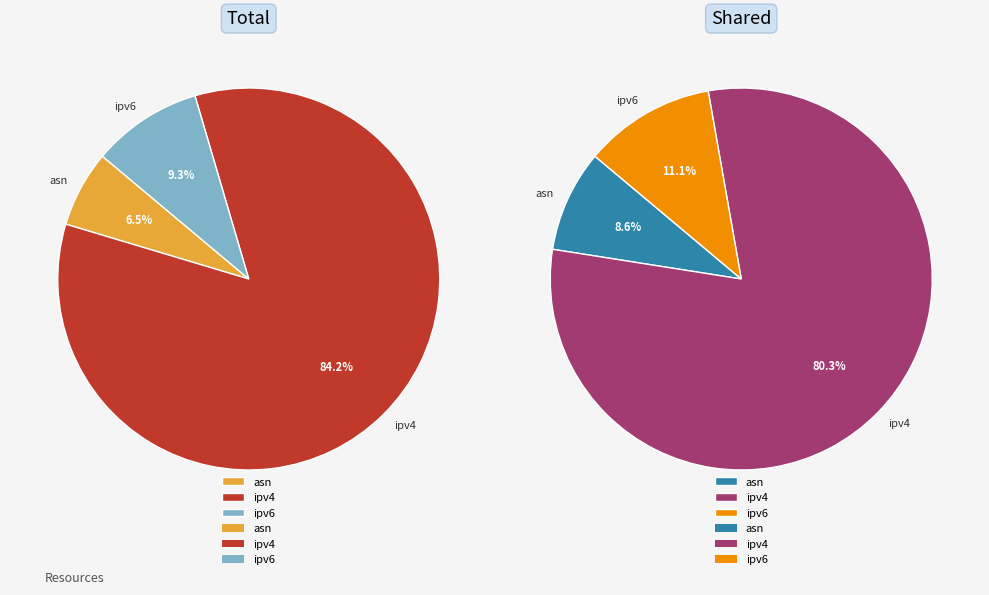

To the nearest percent, what is the difference between the ipv4 and asn slice percentages?

78%